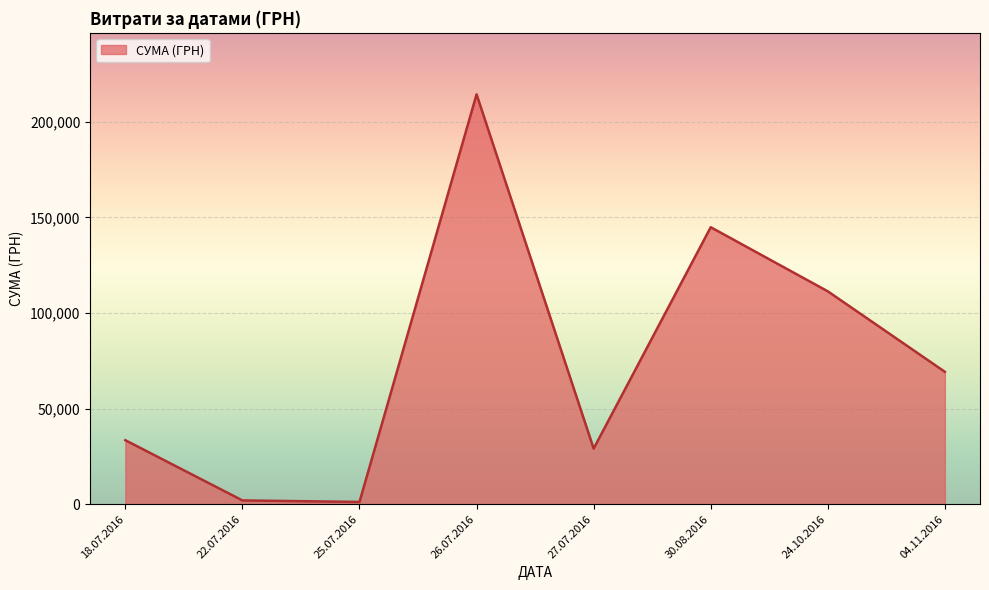

What is the difference between the second highest and minimum values?

143681.2